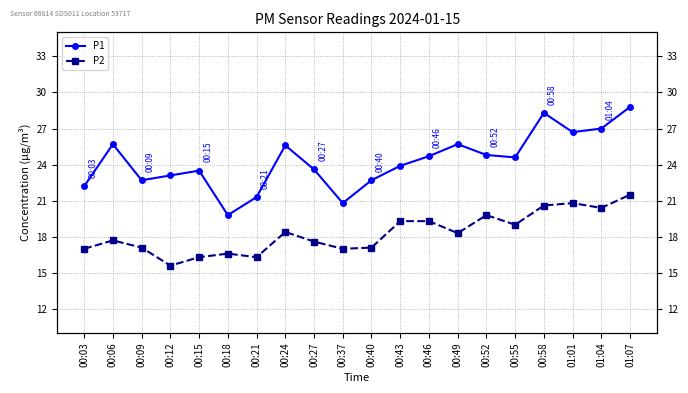

Reading right to left, extract all data points from this chart.

P1: 01:07=28.8	01:04=27.0	01:01=26.7	00:58=28.3	00:55=24.6	00:52=24.8	00:49=25.7	00:46=24.7	00:43=23.9	00:40=22.7	00:37=20.8	00:27=23.6	00:24=25.6	00:21=21.3	00:18=19.8	00:15=23.5	00:12=23.1	00:09=22.7	00:06=25.7	00:03=22.2
P2: 01:07=21.5	01:04=20.4	01:01=20.8	00:58=20.6	00:55=19.0	00:52=19.8	00:49=18.3	00:46=19.3	00:43=19.3	00:40=17.1	00:37=17.0	00:27=17.6	00:24=18.4	00:21=16.3	00:18=16.6	00:15=16.3	00:12=15.6	00:09=17.1	00:06=17.7	00:03=17.0